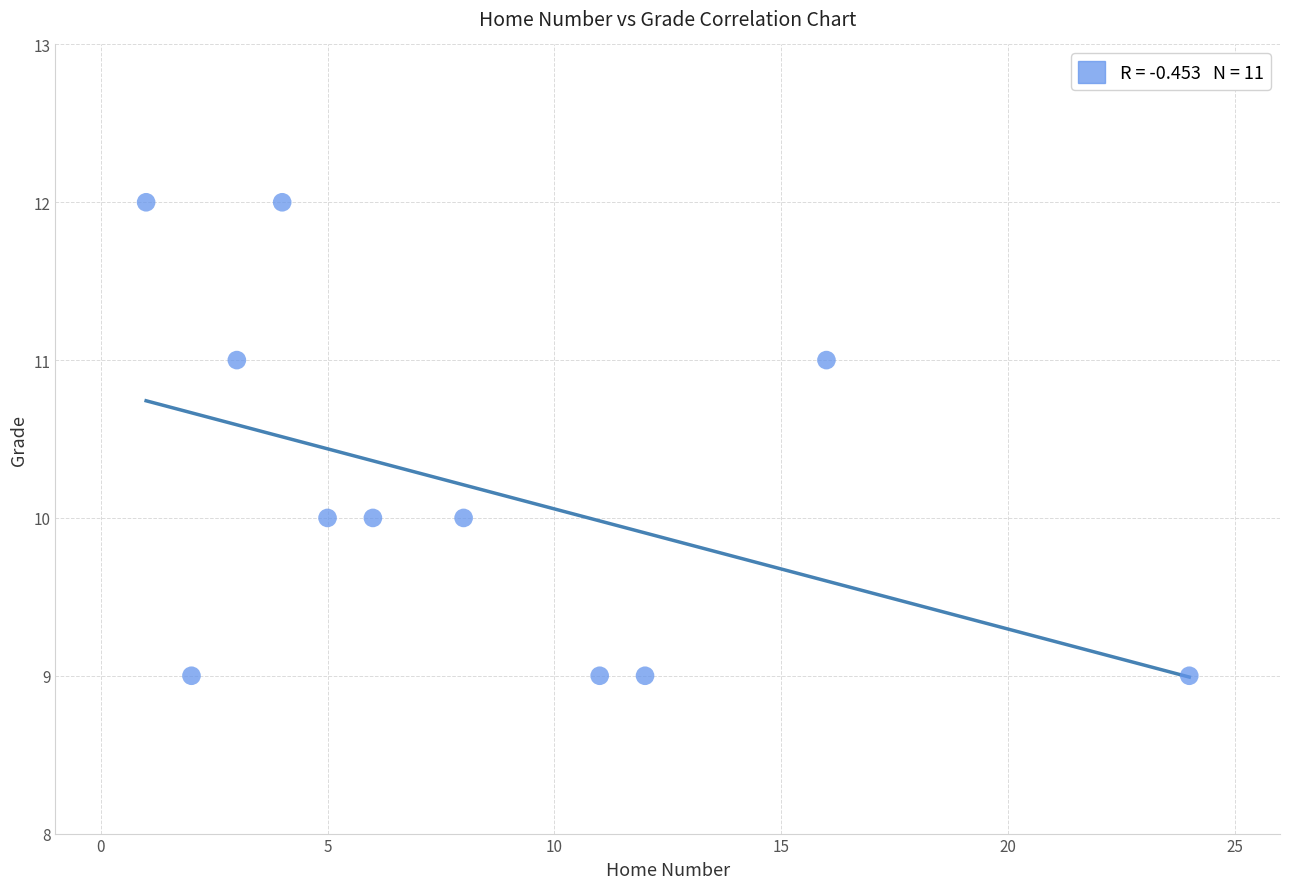

What is the average X value?

8